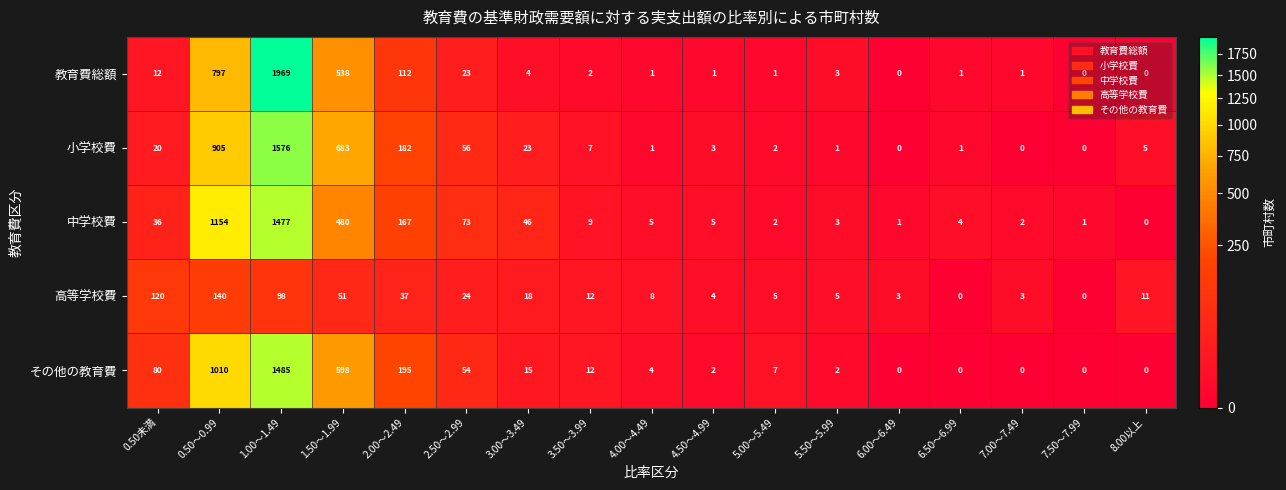

At which label does 高等学校費 first exceed 11?

0.50未満